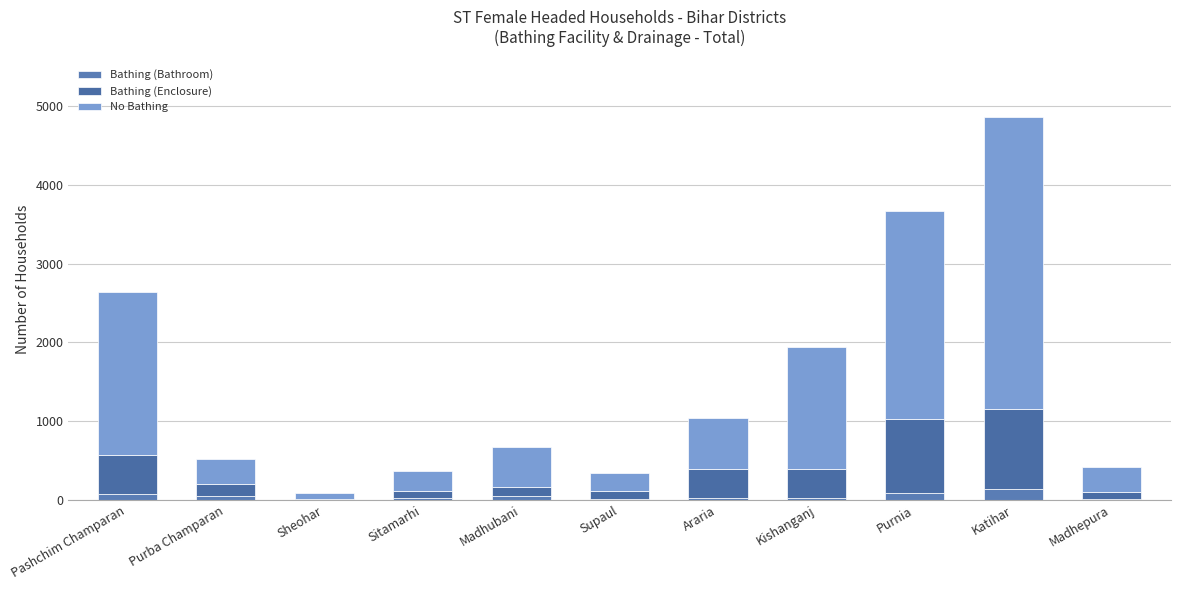

What is the difference between the Bathing (Enclosure) values at Araria and Sheohar?

362